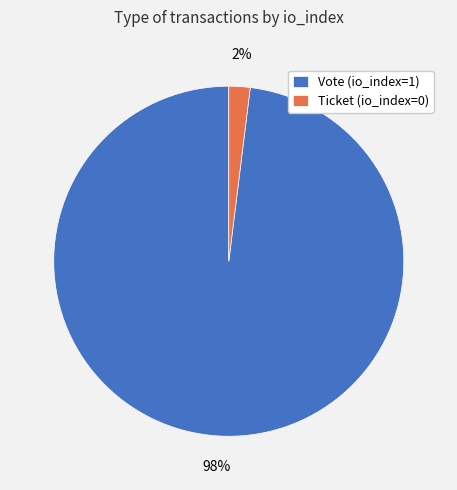

To the nearest percent, what is the difference between the Ticket (io_index=0) and Vote (io_index=1) slice percentages?

96%